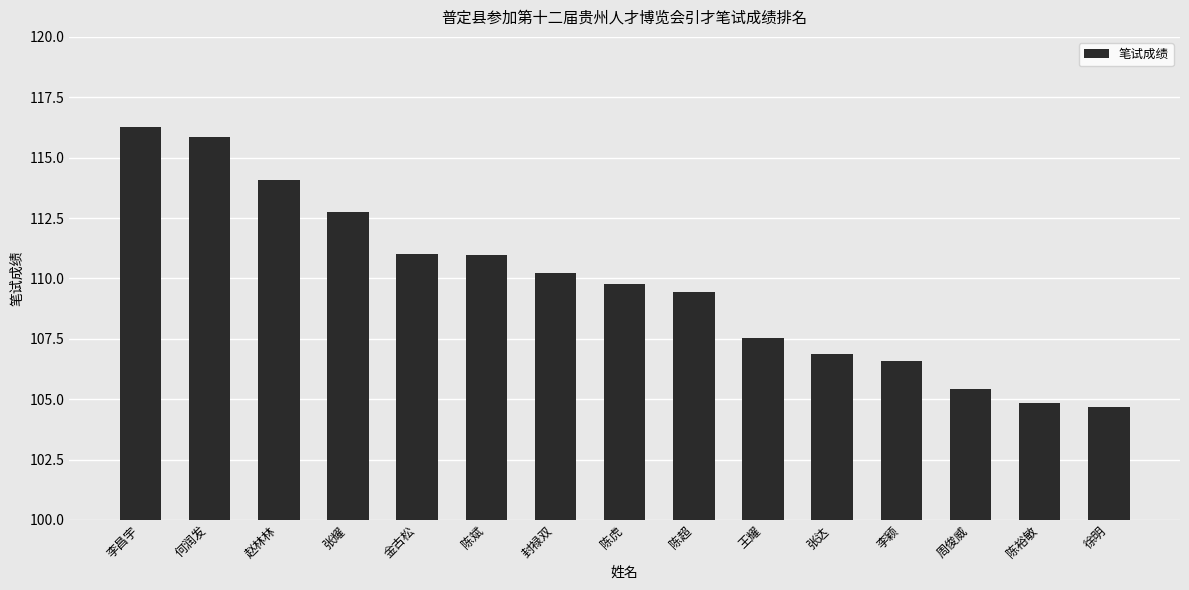

What is the value of the 6th bar from the left?

111.0